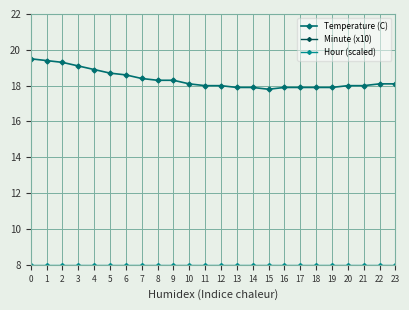

How many lines are shown in the chart?

3